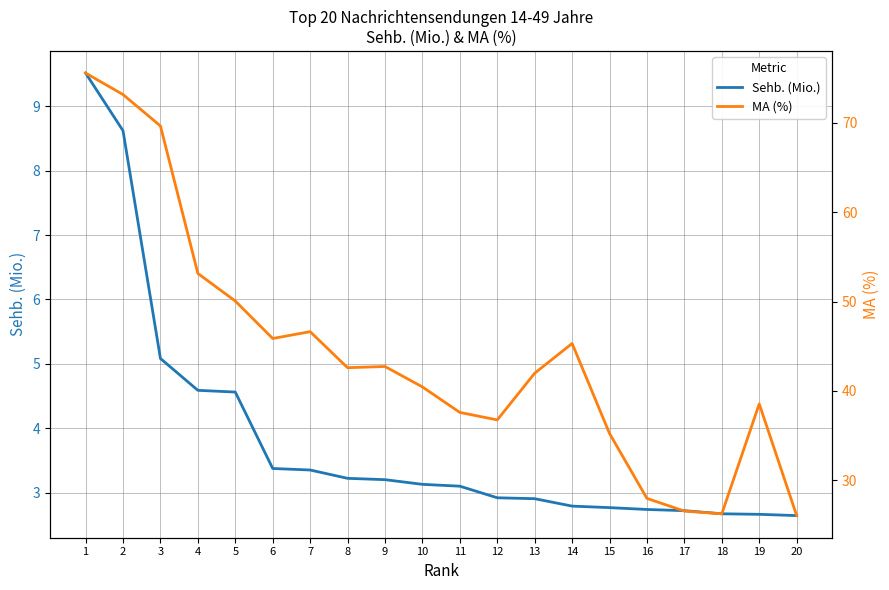

Between 2 and 7, which series saw the biggest shift?

MA (%)